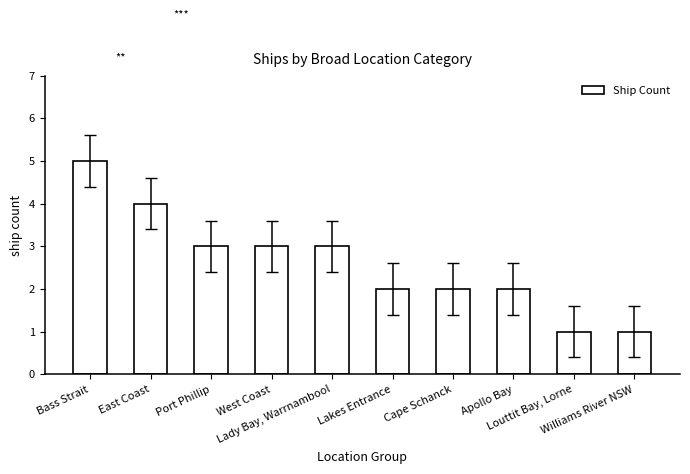

What is the greatest value displayed?

5